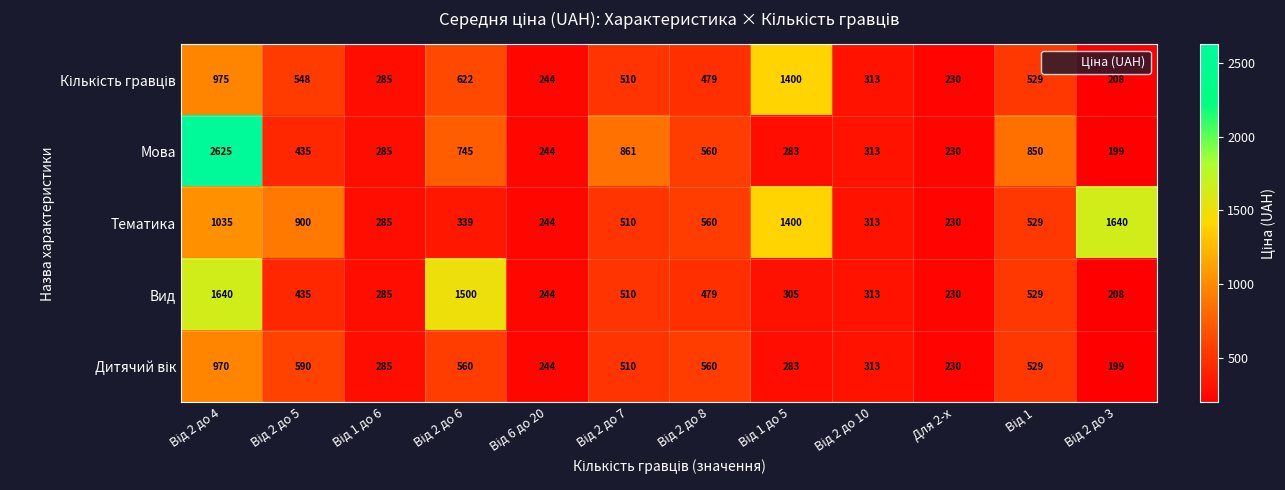

The Вид series shows 230 at Для 2-х. True or false?

True